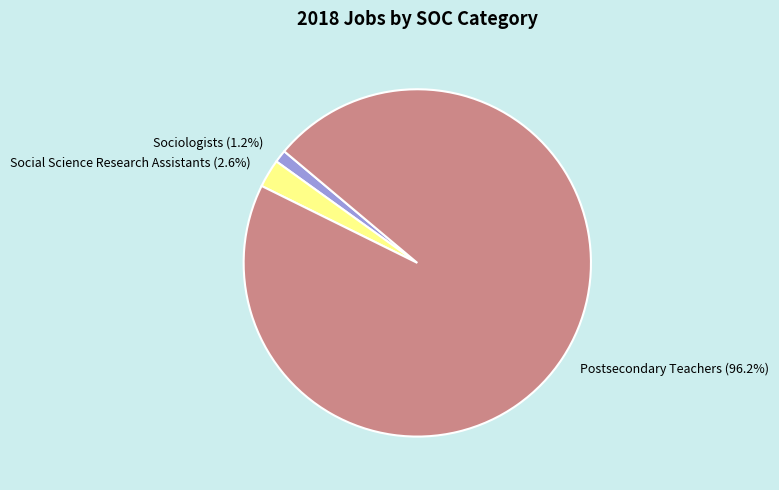

Is Postsecondary Teachers the majority of the pie?

Yes